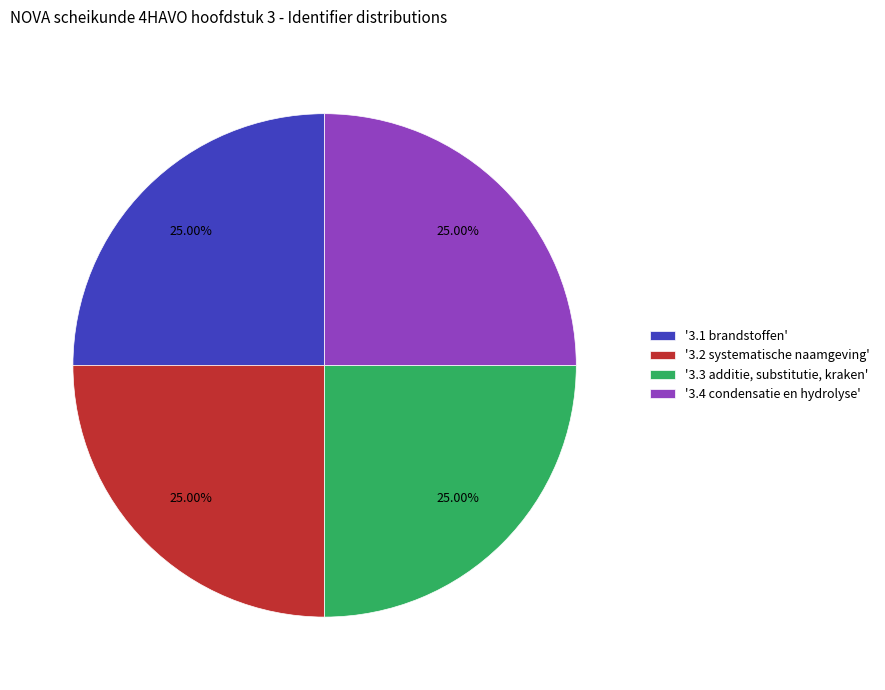

Count the number of slices in the pie.

4